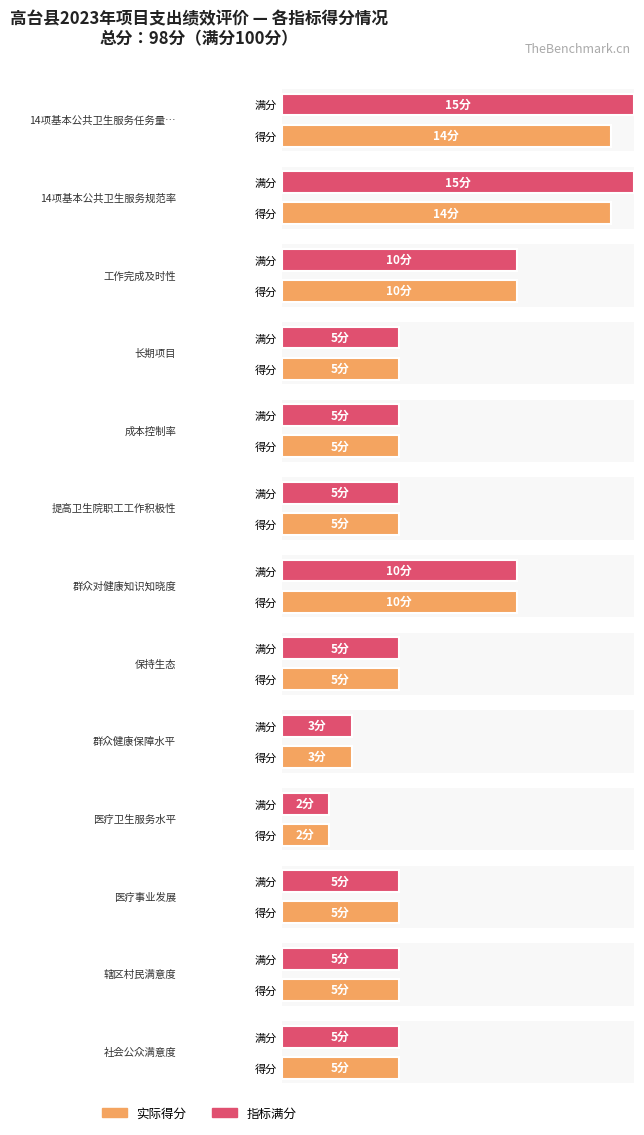

What is the sum of the values at 群众健康保障水平 and 社会公众满意度?

8